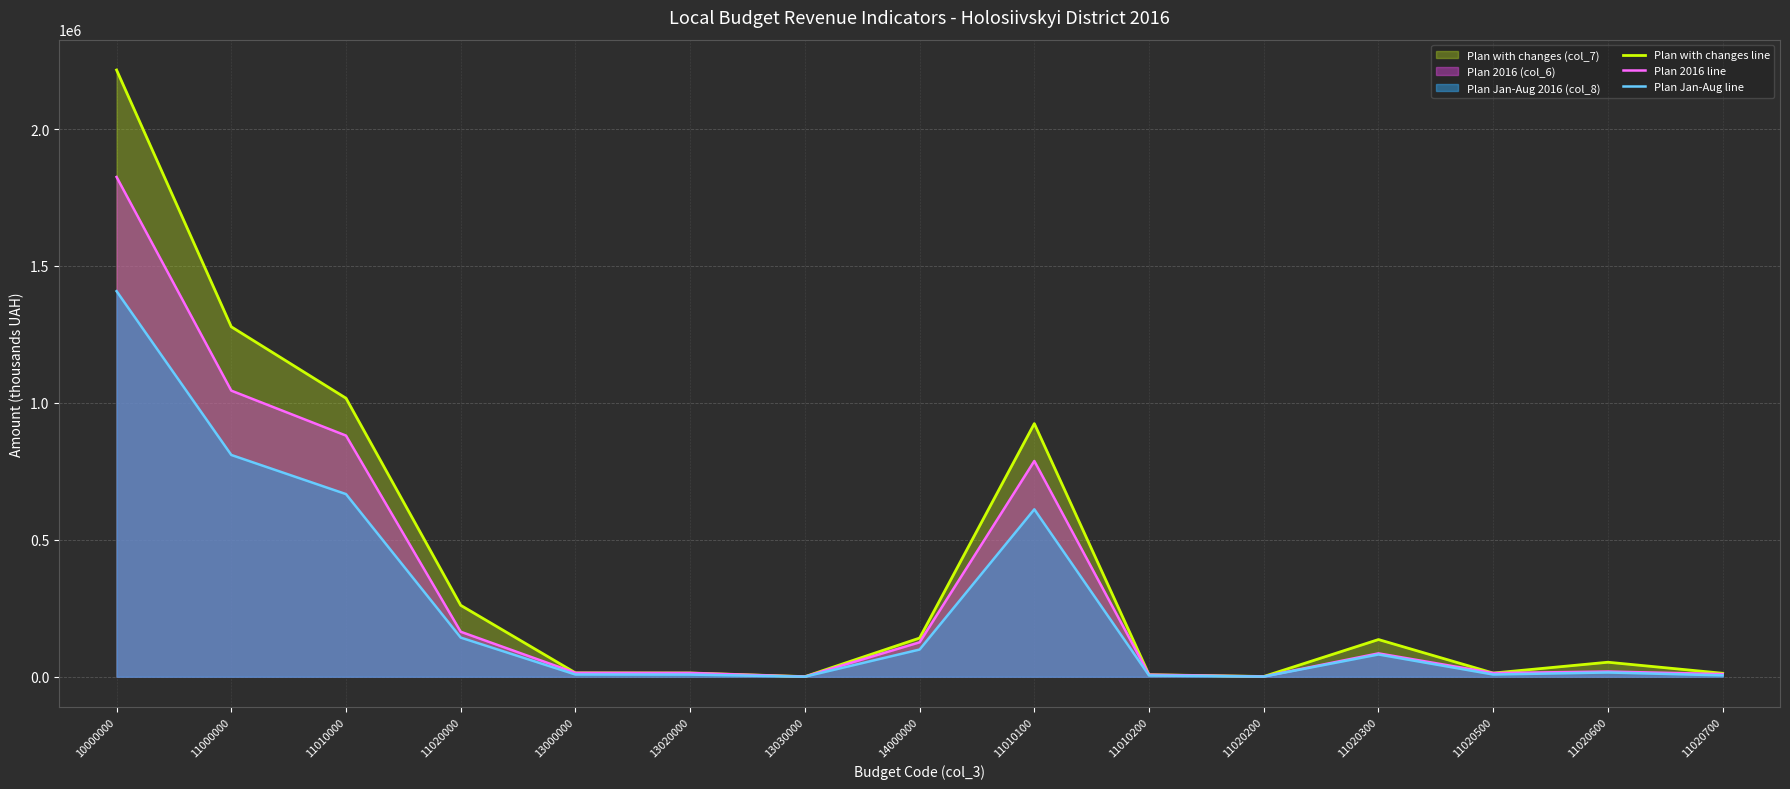

What is the highest value of the Plan 2016 line series?

1824813.6